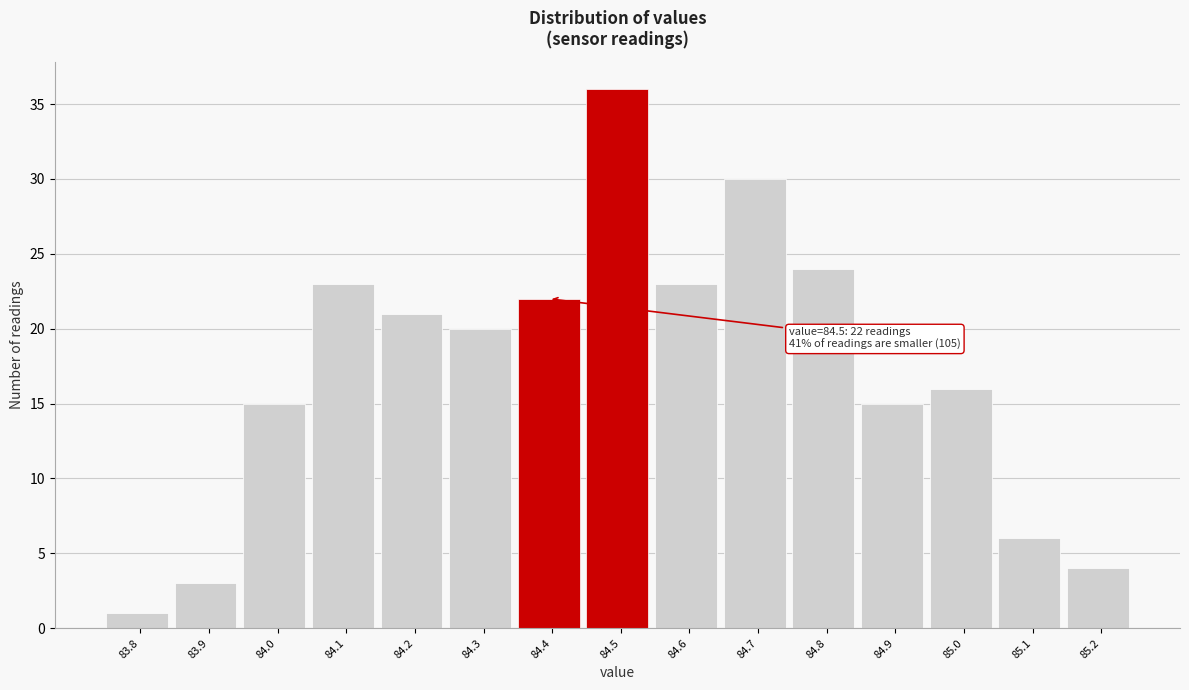

Reading left to right, transcribe all the data shown in this chart.

83.8=1	83.9=3	84.0=15	84.1=23	84.2=21	84.3=20	84.4=22	84.5=36	84.6=23	84.7=30	84.8=24	84.9=15	85.0=16	85.1=6	85.2=4